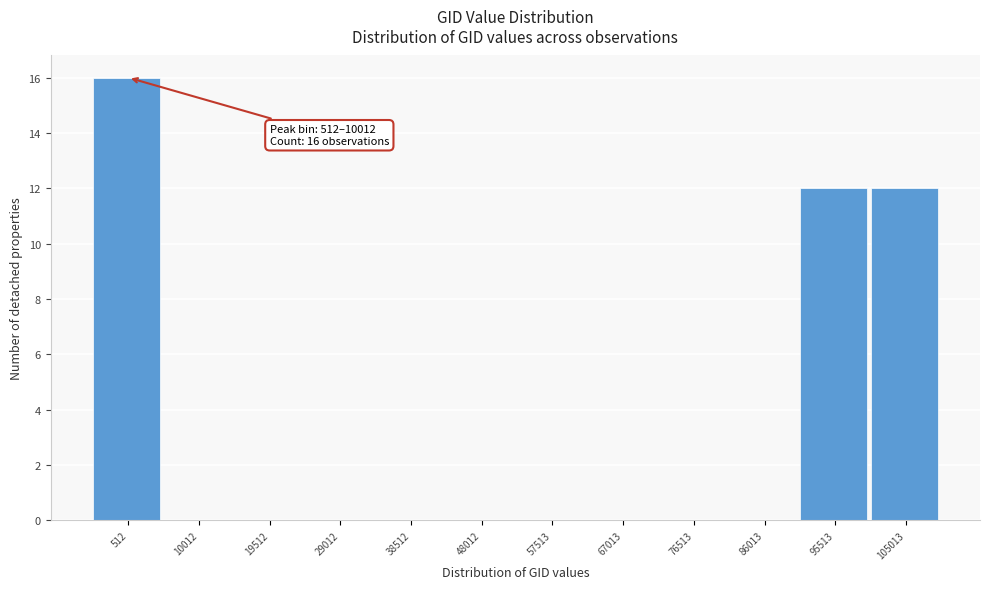

Reading right to left, extract all data points from this chart.

105013=12	95513=12	86013=0	76513=0	67013=0	57513=0	48012=0	38512=0	29012=0	19512=0	10012=0	512=16